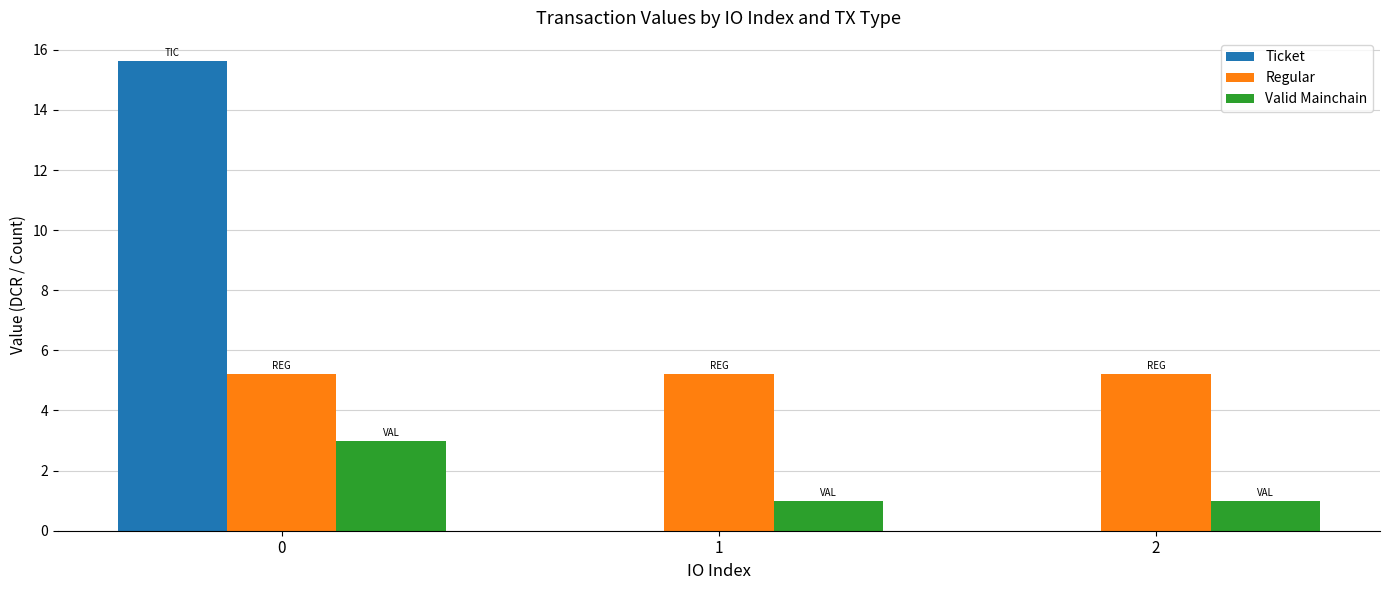

What is the difference between the Valid Mainchain values at 2 and 0?

2.0